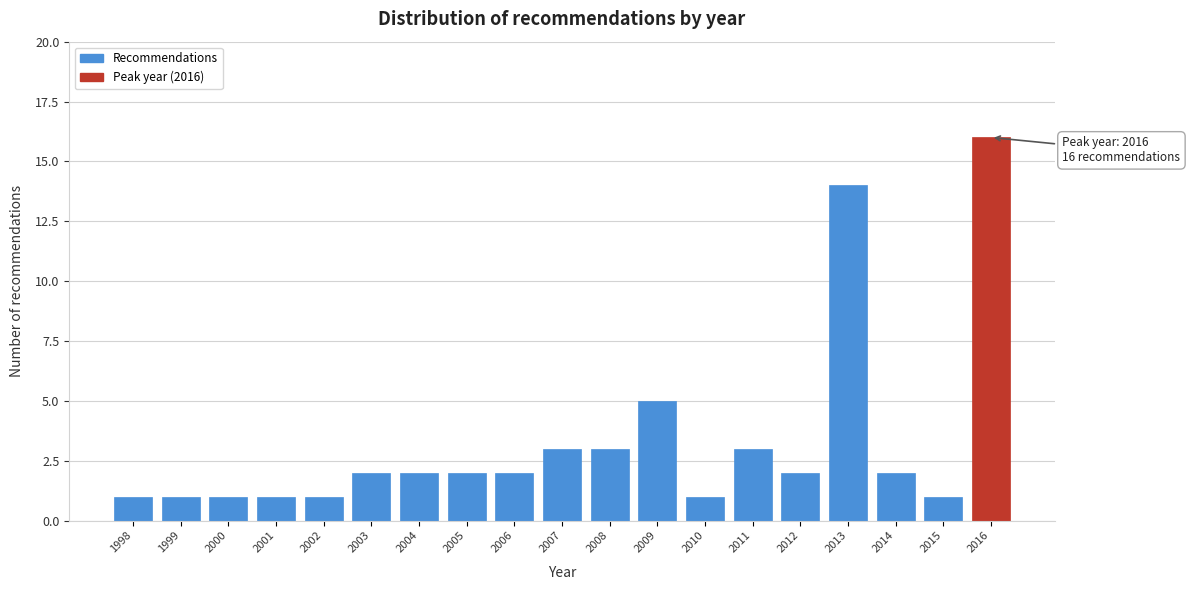

Reading left to right, extract all data points from this chart.

1	1	1	1	1	2	2	2	2	3	3	5	1	3	2	14	2	1	16